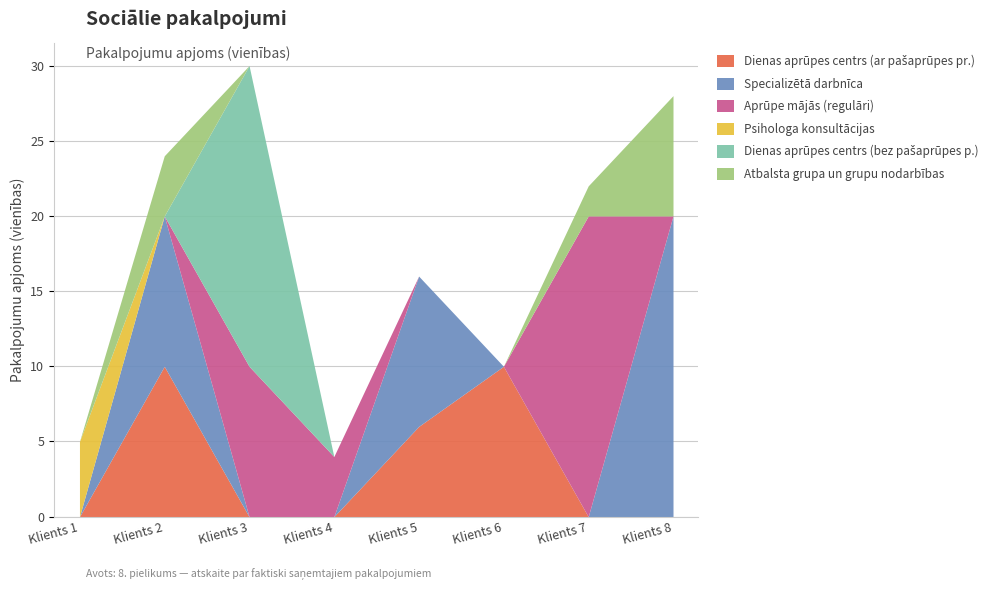

What is the difference between the second highest and minimum values in the Specializētā darbnīca series?

10